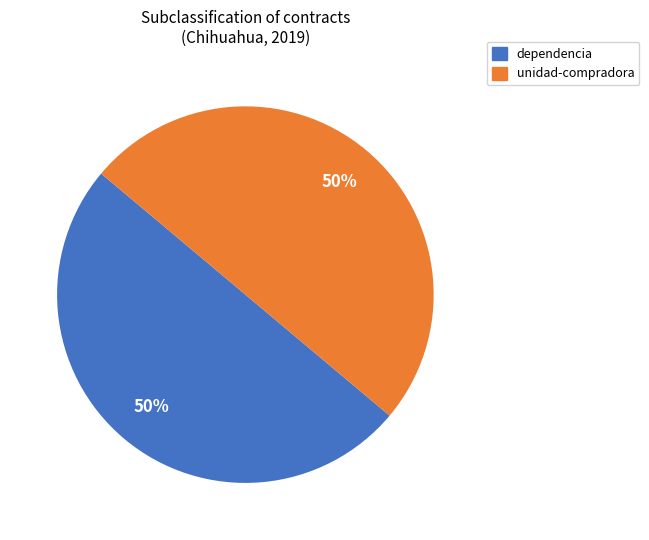

How many slices are in this pie chart?

2